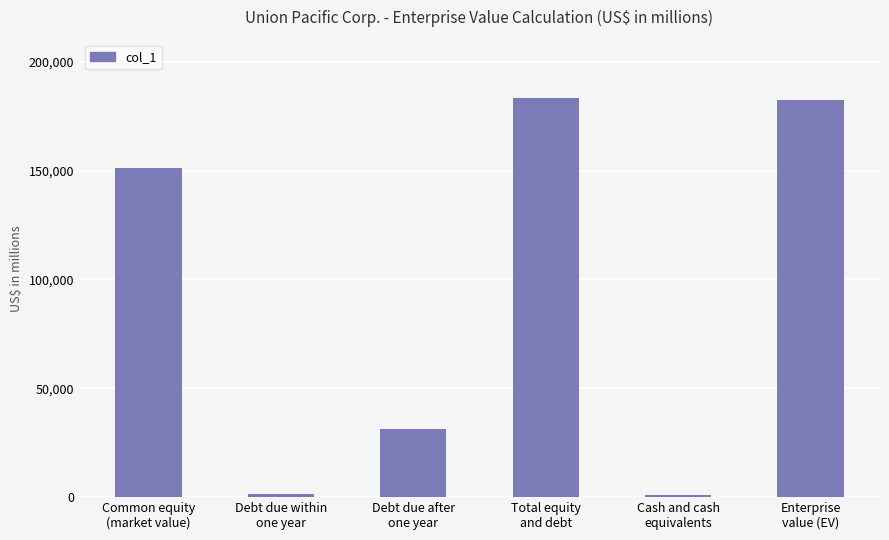

What is the difference between the maximum and second lowest values?

182100